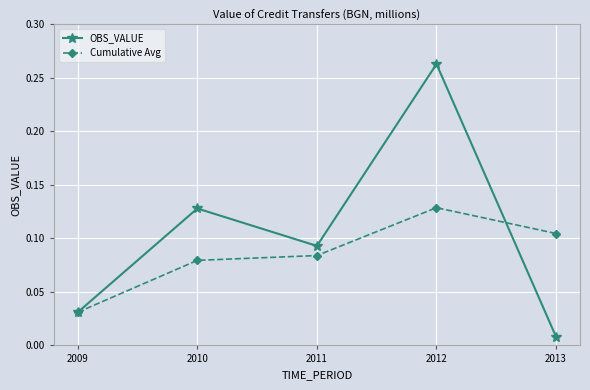

True or false: OBS_VALUE has more than 0 points higher than both neighbors.

True